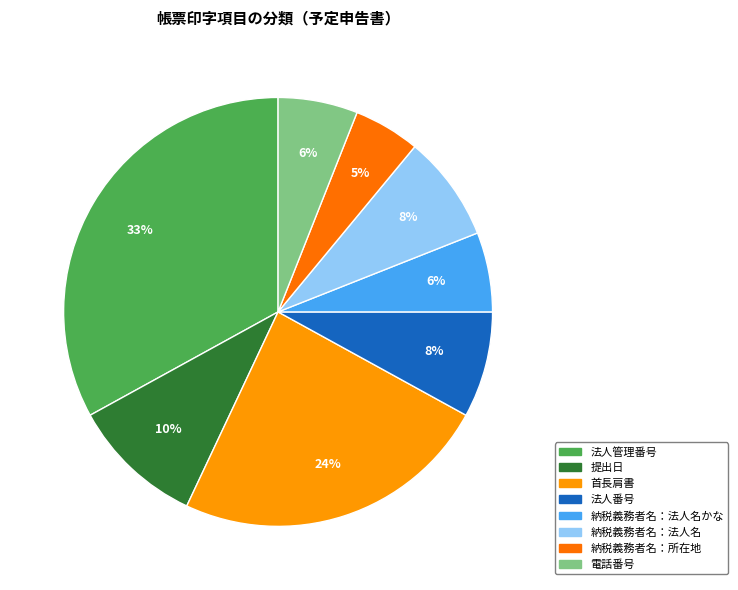

Is the sum of 首長肩書 and 電話番号 greater than half?

No